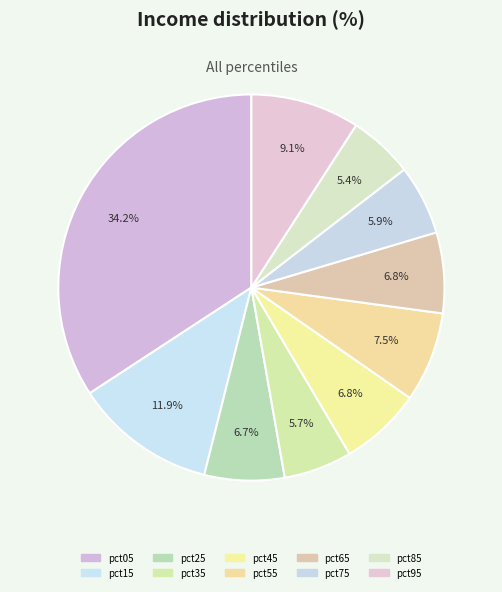

Which slice is the smallest?

pct85